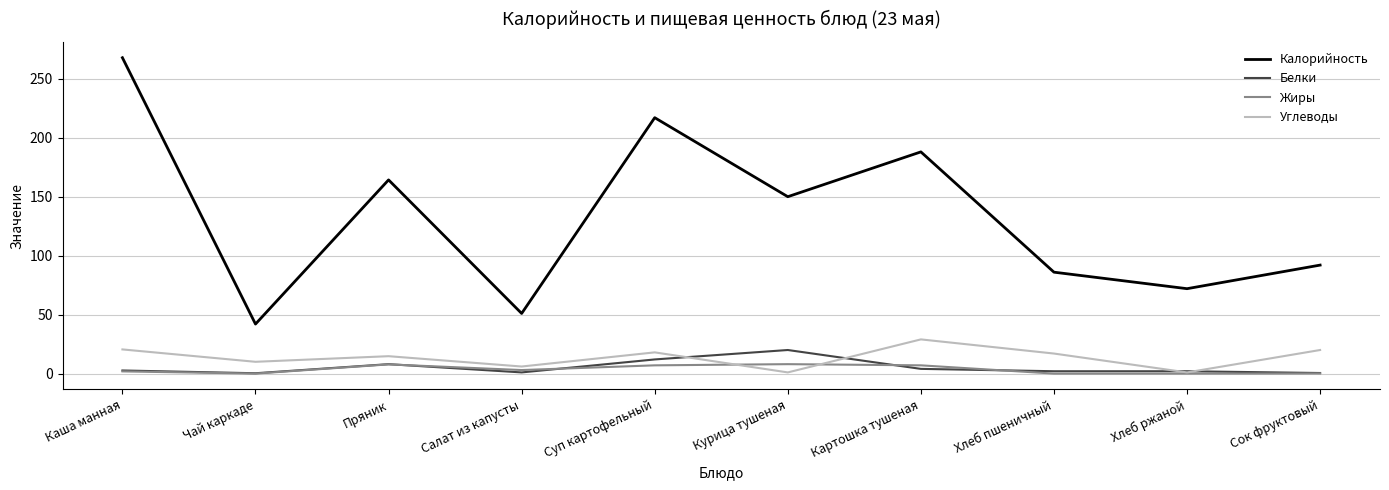

How many lines are shown in the chart?

4